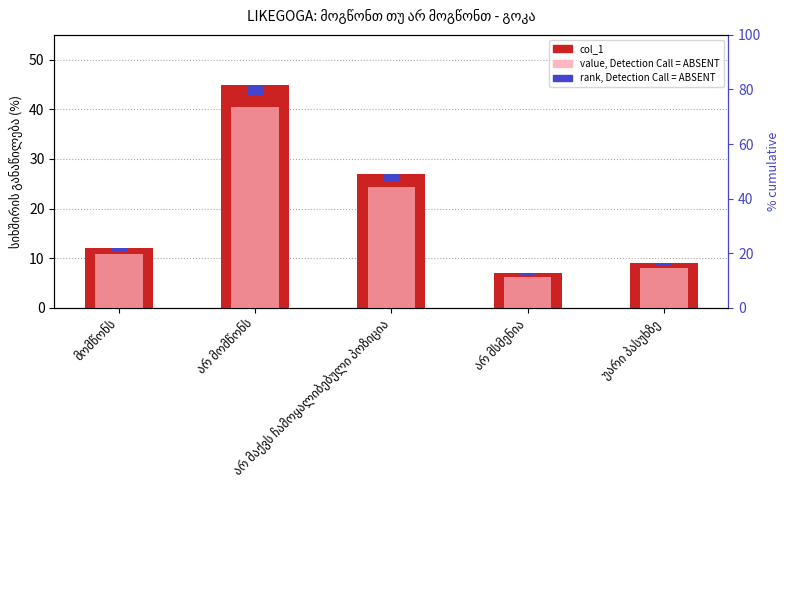

Between არ მაქვს ჩამოყალიბებული პოზიცია and არ მომწონს, which is larger?

არ მომწონს